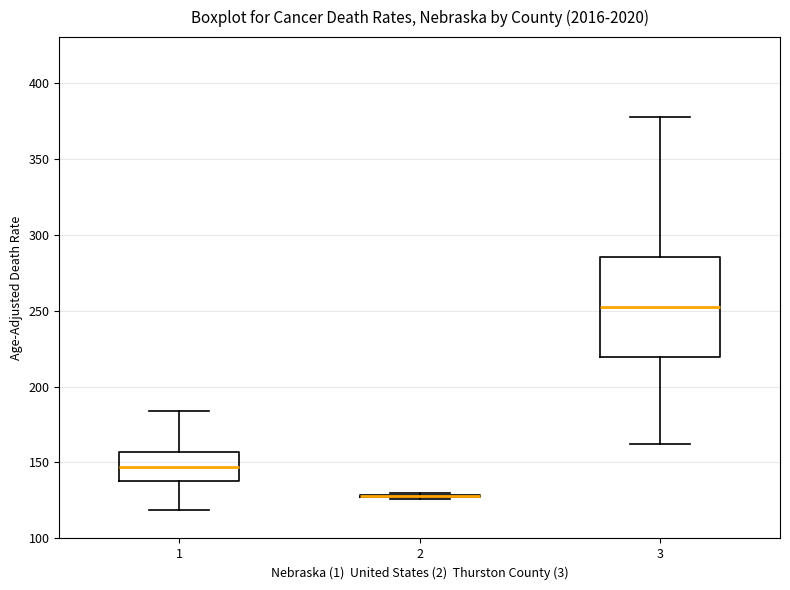

Reading left to right, read every box against the y-axis: the position of its median line, the range the box covers, and the ends of its whiskers. The values are not printed on the chart, so give them approximately, as read against the axis.

1: median 145, box 140 to 155, whiskers 120 to 185
2: box collapsed to a line at 130, whiskers 125 to 130
3: median 250, box 220 to 285, whiskers 165 to 375